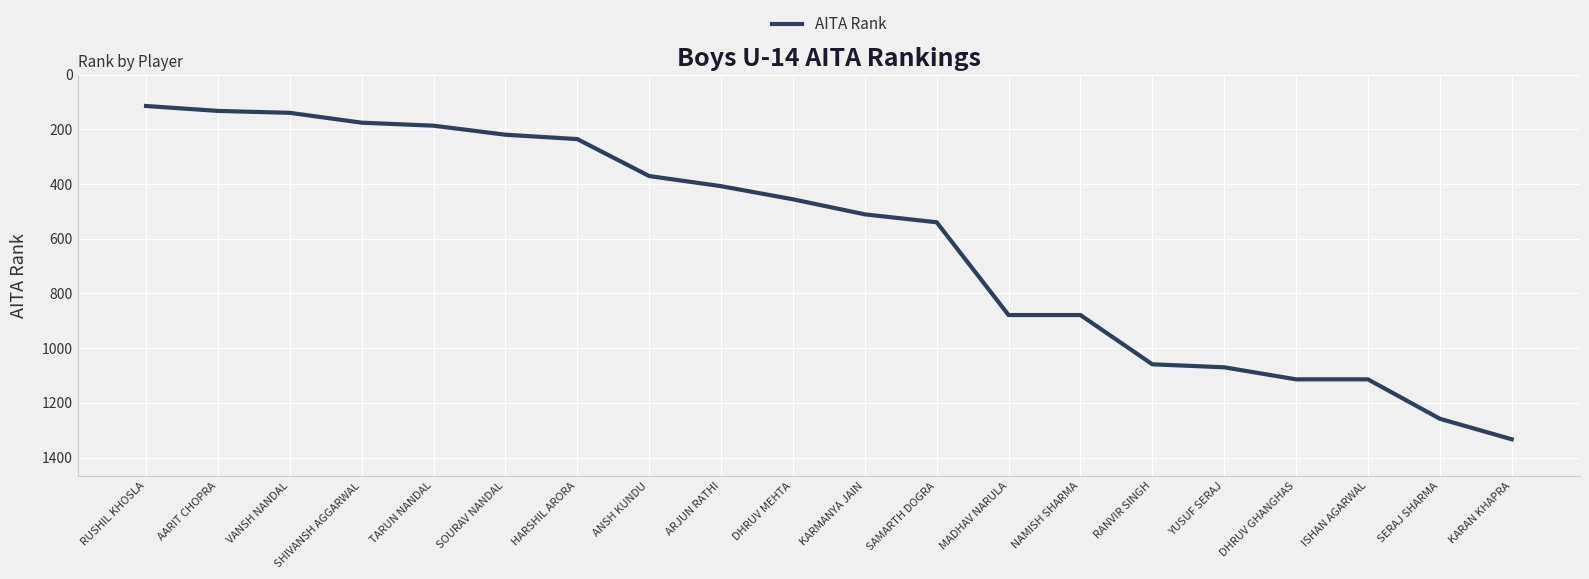

What is the change in value from DHRUV MEHTA to KARAN KHAPRA?

+877